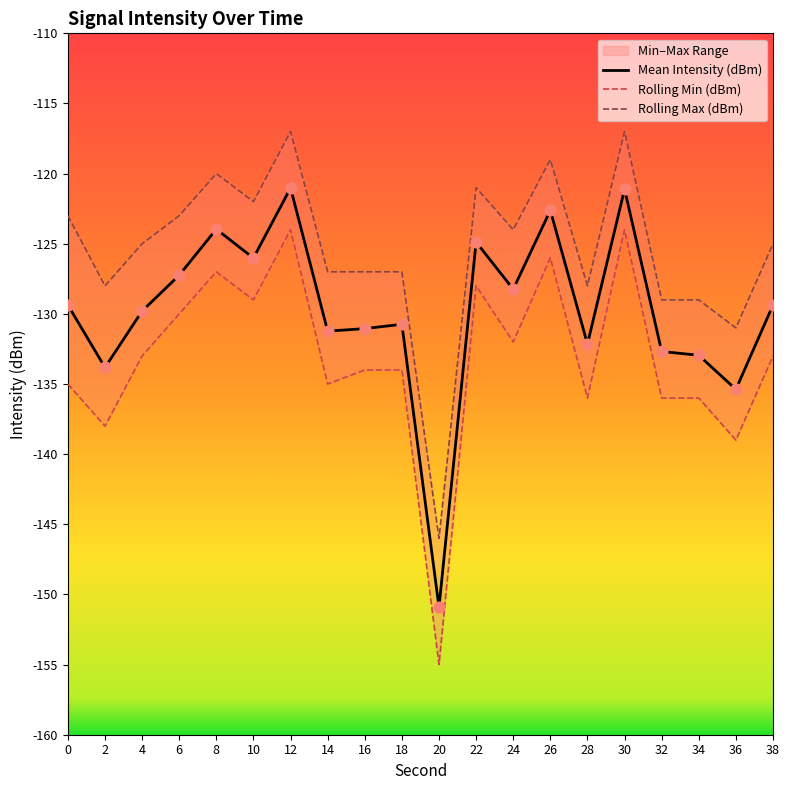

What is the highest value of the Mean Intensity (dBm) series?

-121.0